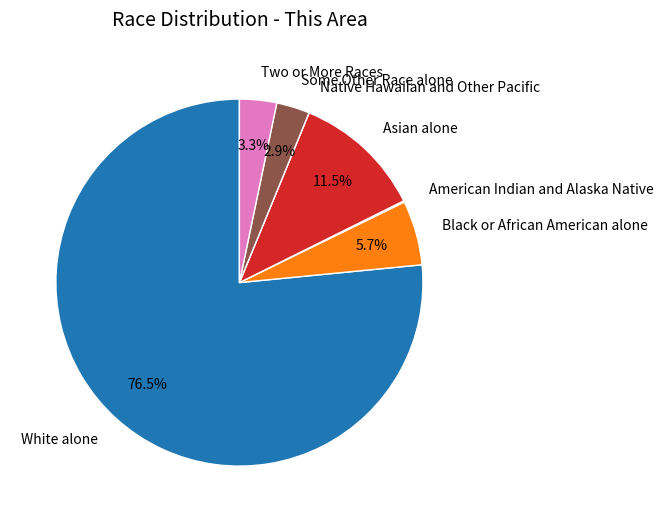

Combined, what portion of the pie is Black or African American alone and Some Other Race alone?

8.6%